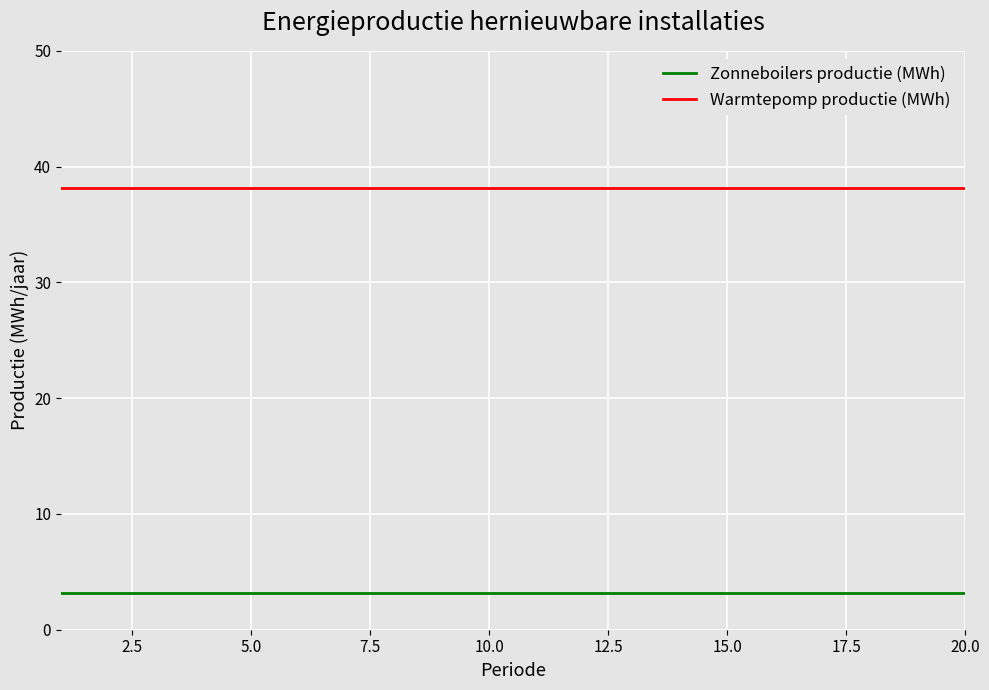

What is the maximum value shown in the chart?

38.1